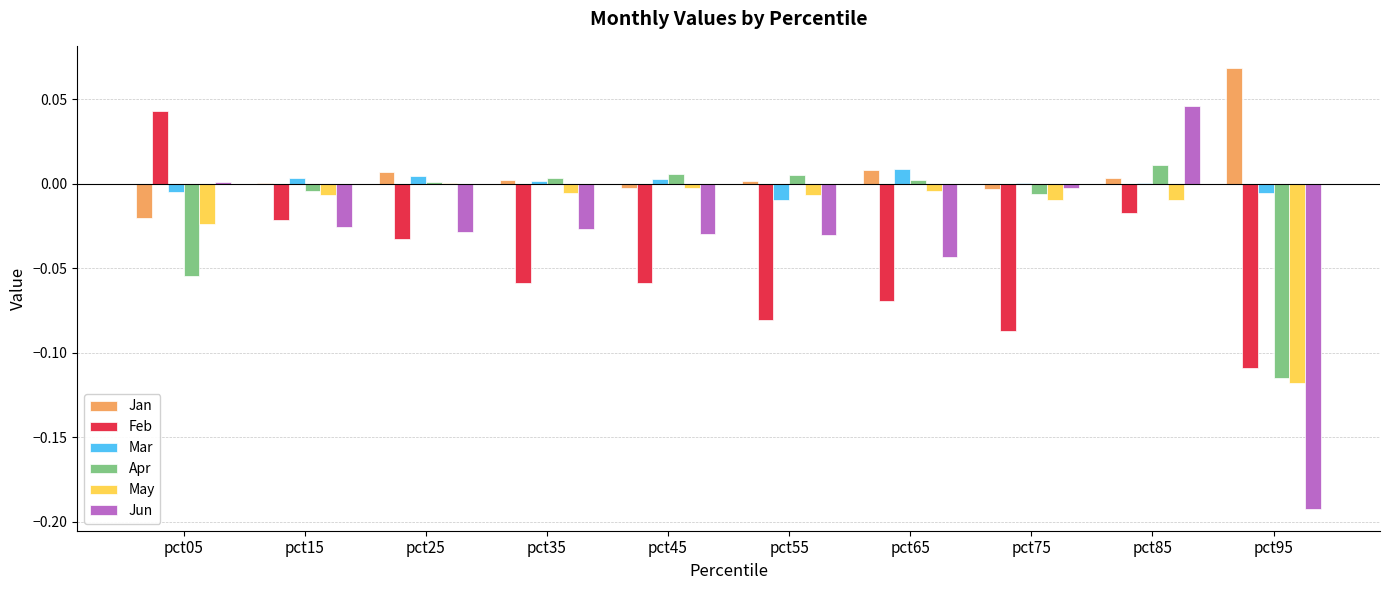

Are the bars horizontal?

No